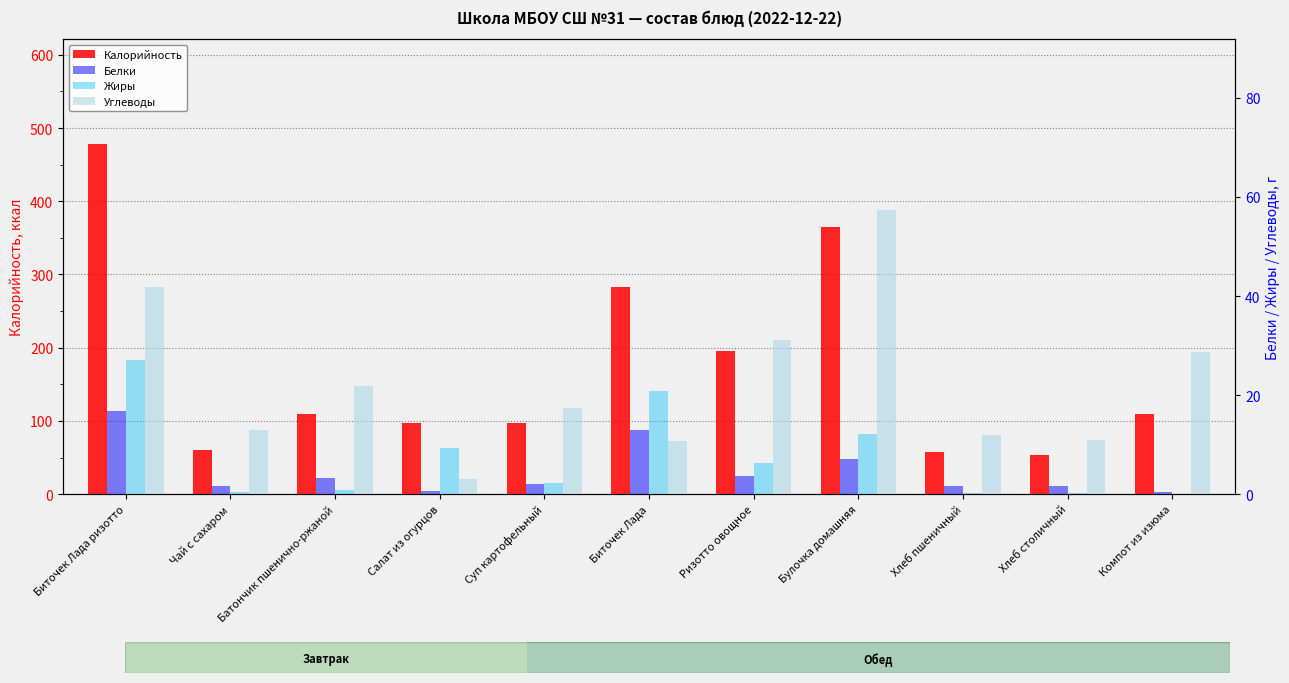

The Белки series shows 7.3 at Биточек Лада. True or false?

False